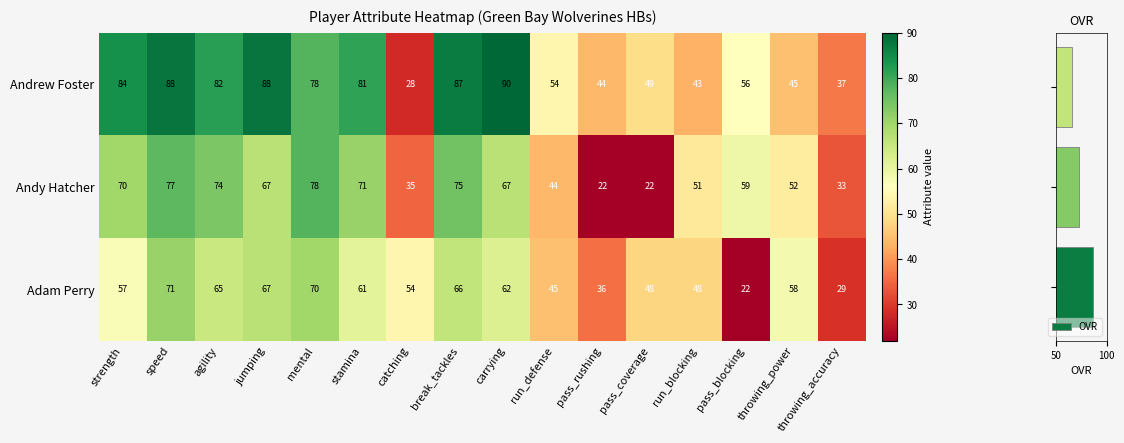

What is the minimum value for Andrew Foster?

28